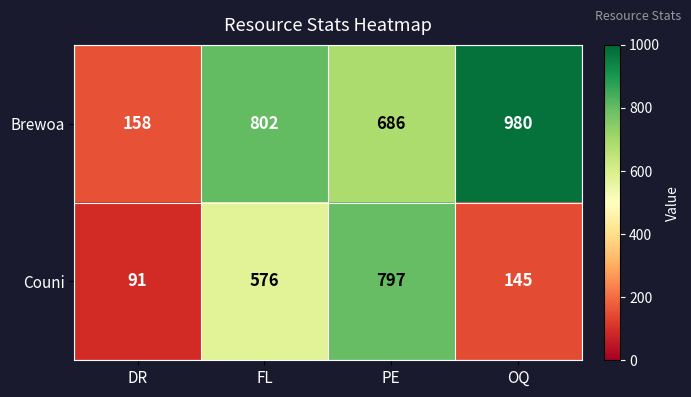

What is the difference between the Brewoa values at PE and OQ?

294